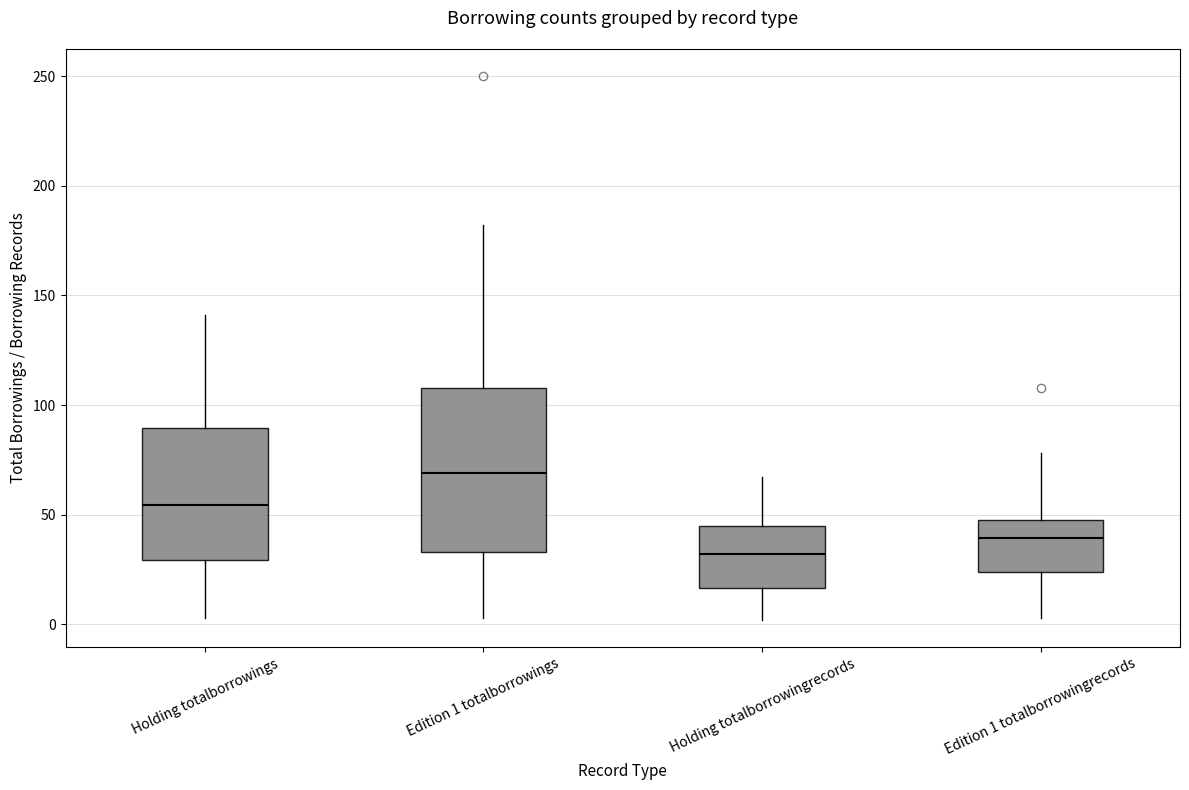

Which box's median line is the highest?

Edition 1 totalborrowings